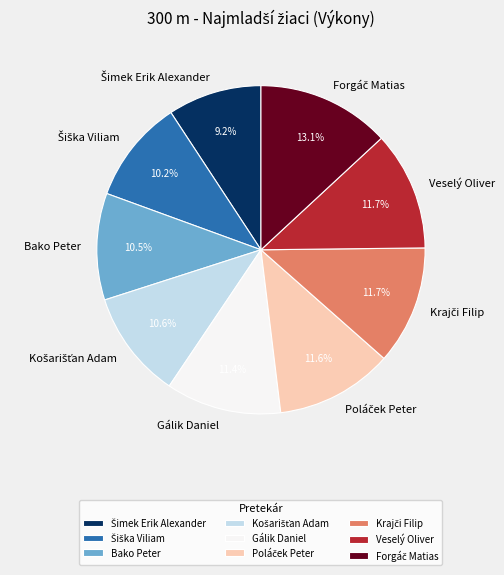

Is the sum of Gálik Daniel and Bako Peter greater than half?

No